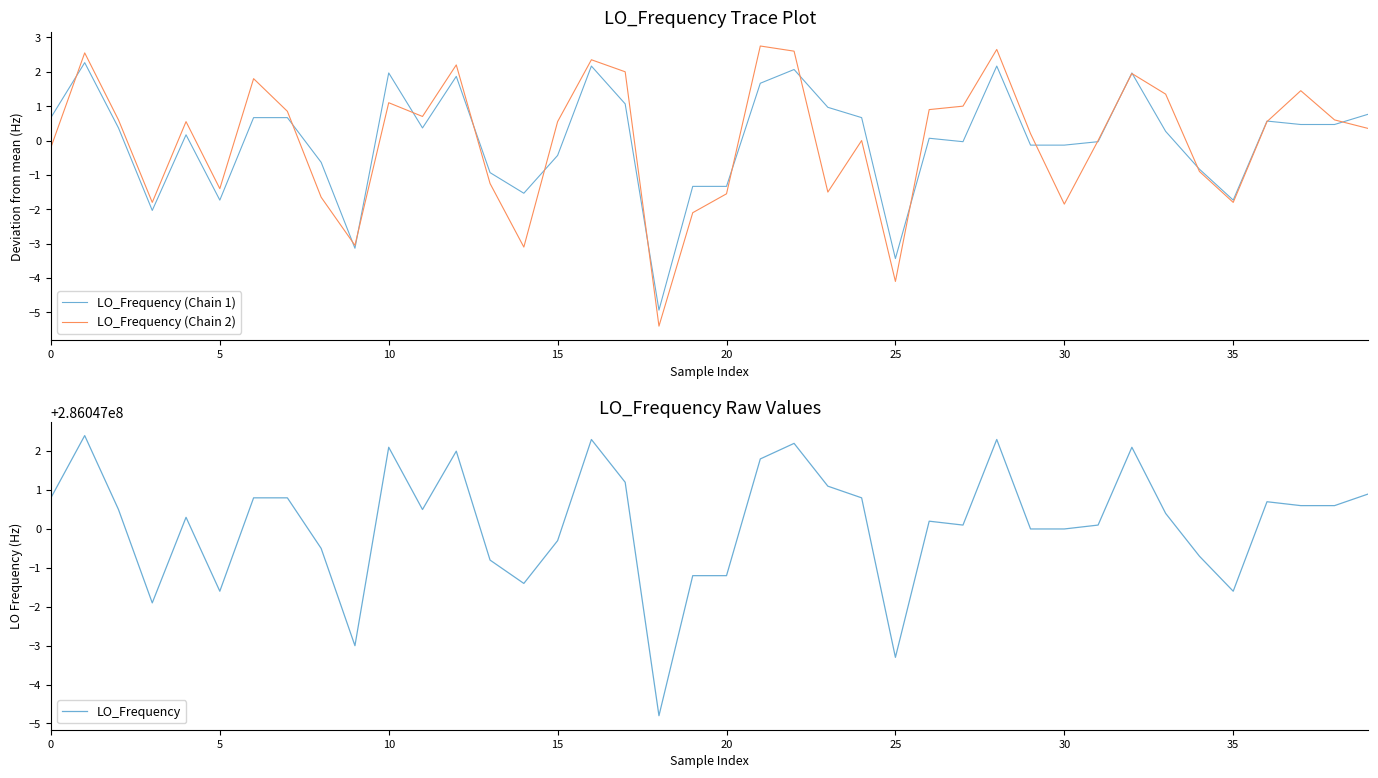

How many data points in LO_Frequency are above 286047000?

25